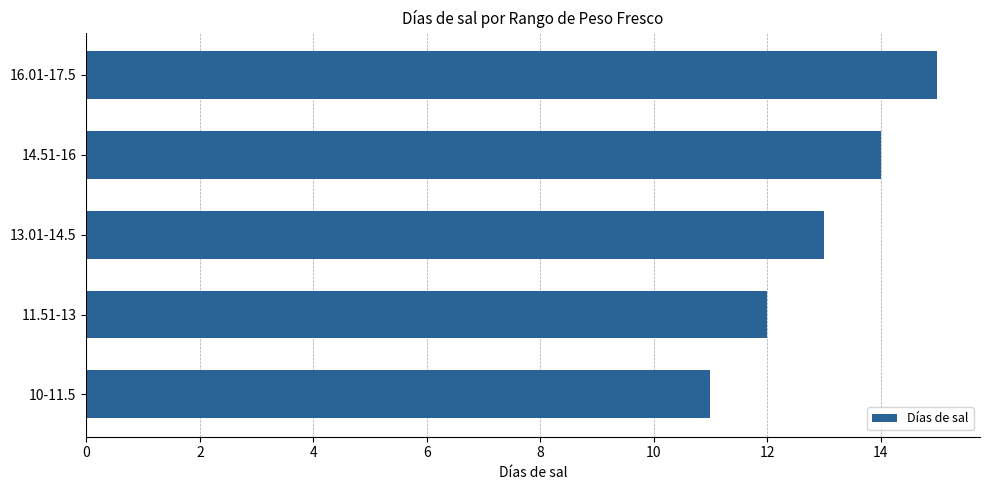

The value at 10-11.5 is 11. True or false?

True